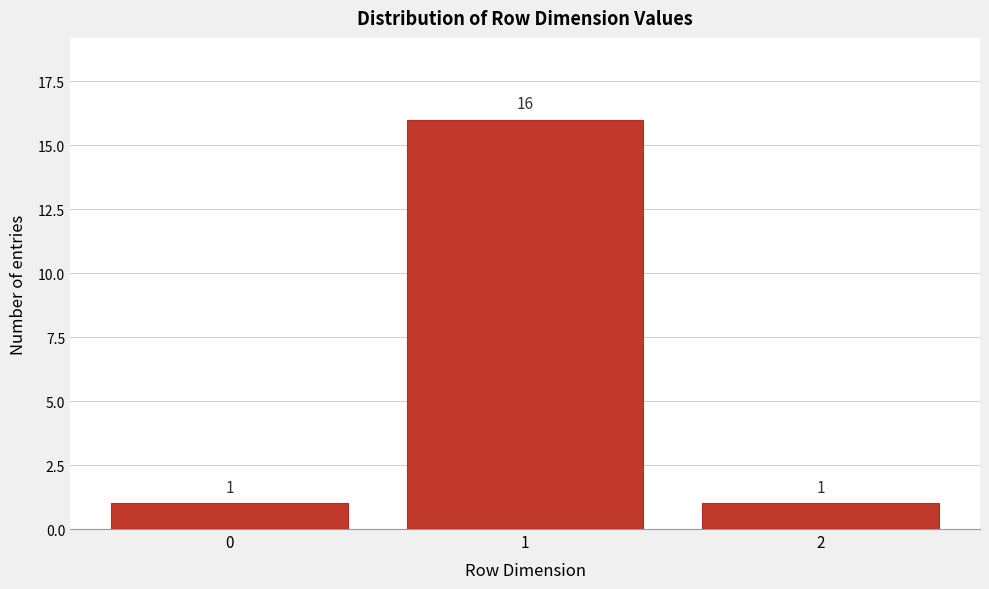

Over which range of the x-axis is the bar tallest?

0.5 to 1.5